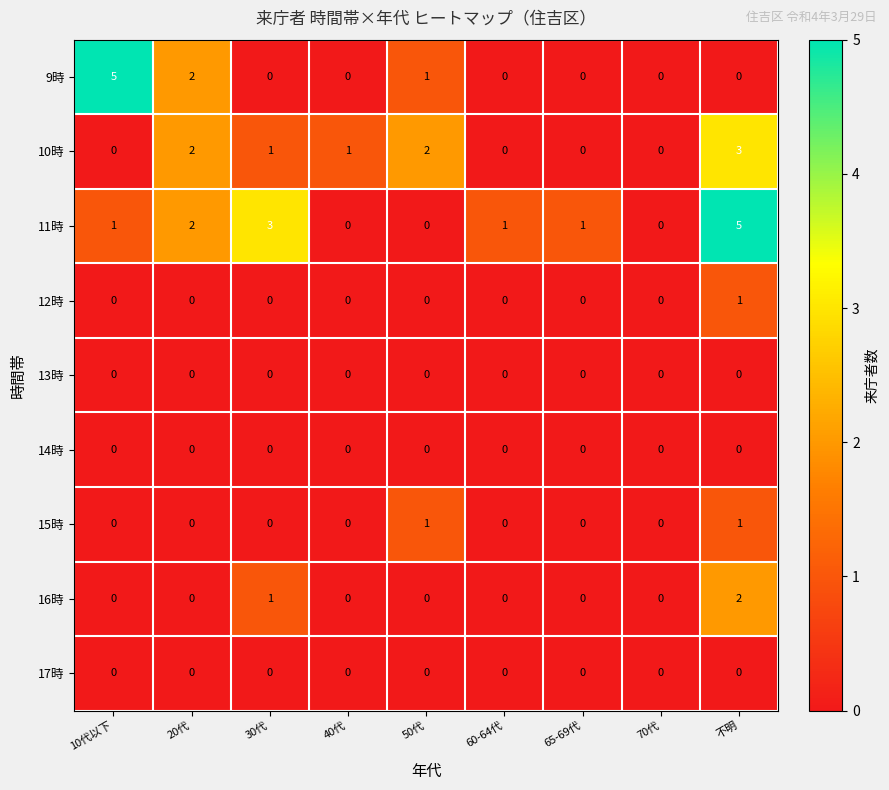

At which category is the sum across all series the highest?

不明